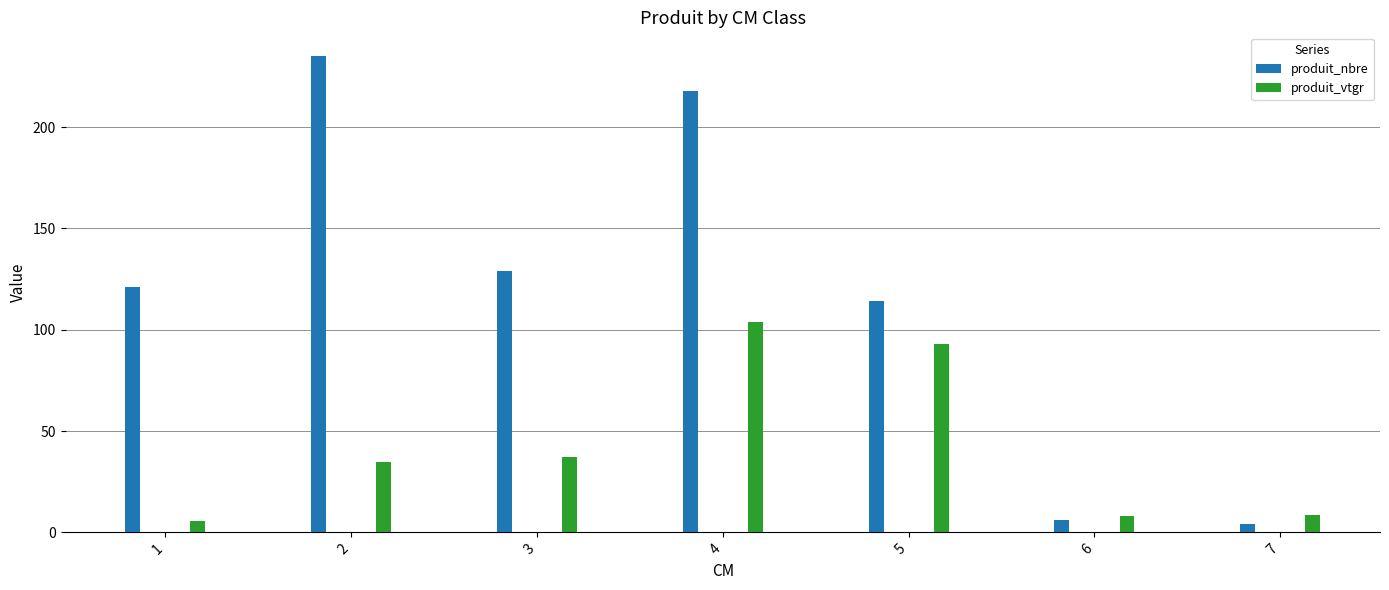

At 6, list the series in order from largest to smallest.

produit_vtgr, produit_nbre